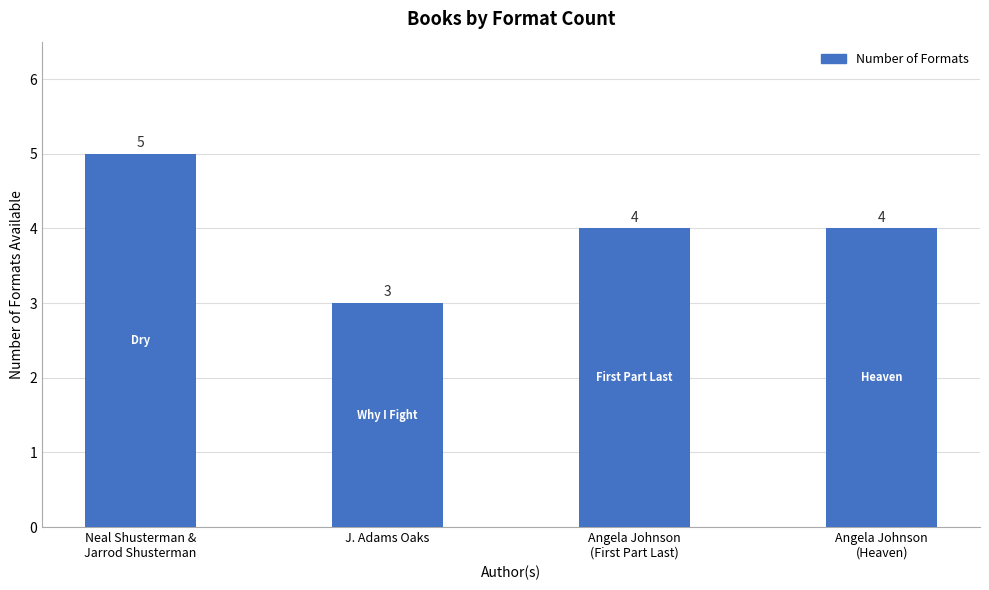

True or false: the data shows 2 at J. Adams Oaks.

False